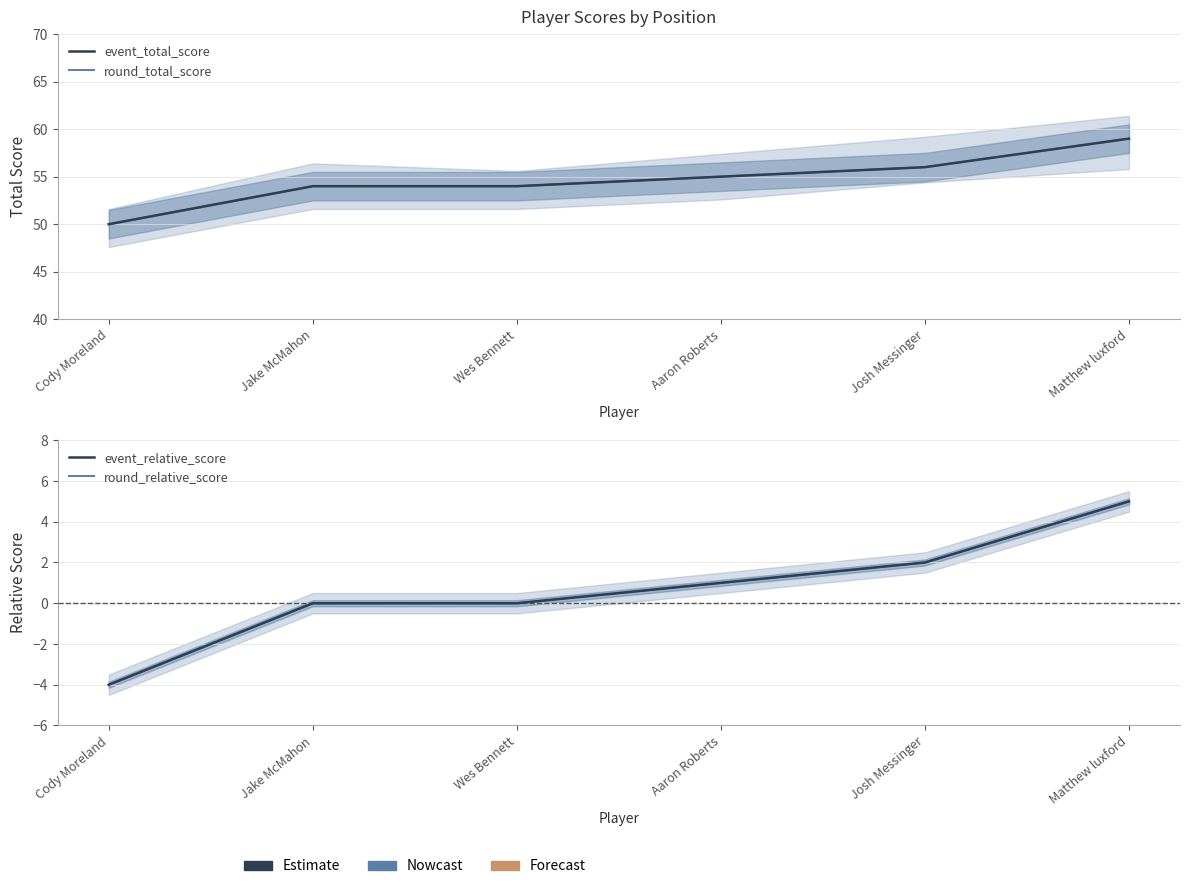

Is it true that event_total_score equals 79 at Jake McMahon?

False